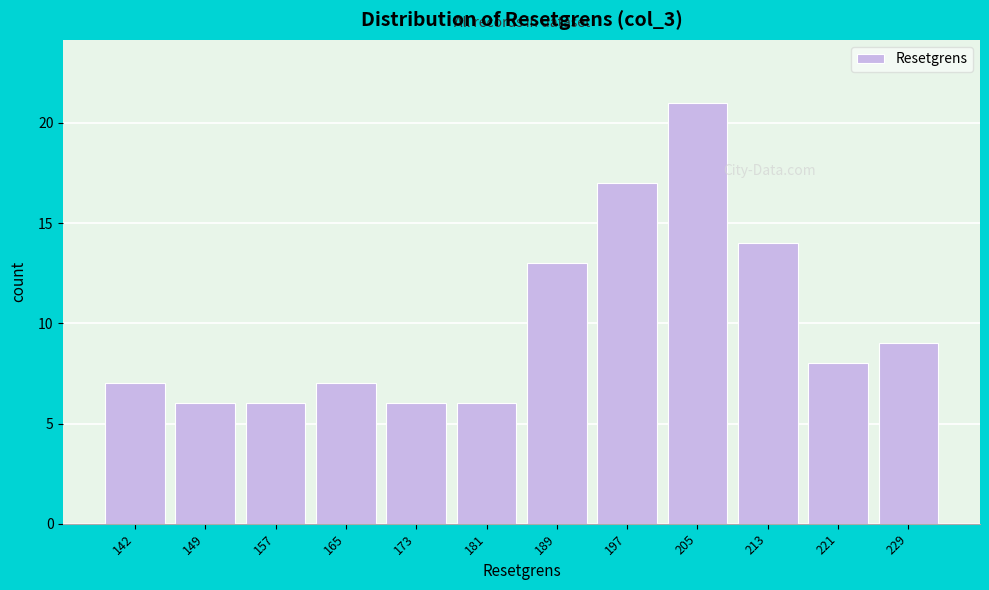

Reading left to right, extract all data points from this chart.

7	6	6	7	6	6	13	17	21	14	8	9